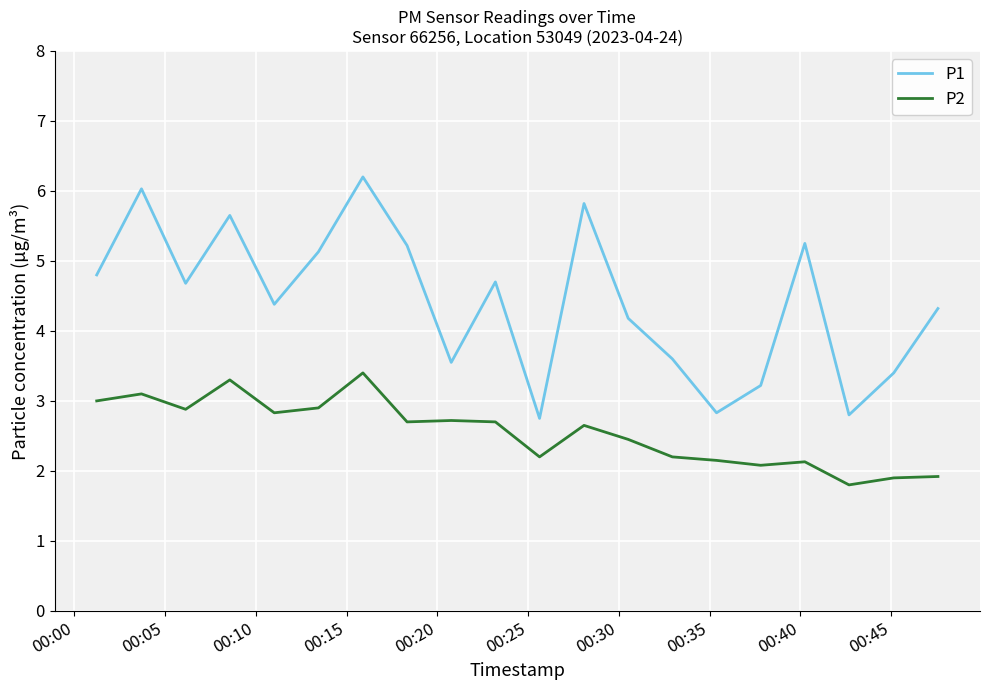

What is the smallest value displayed?

1.8